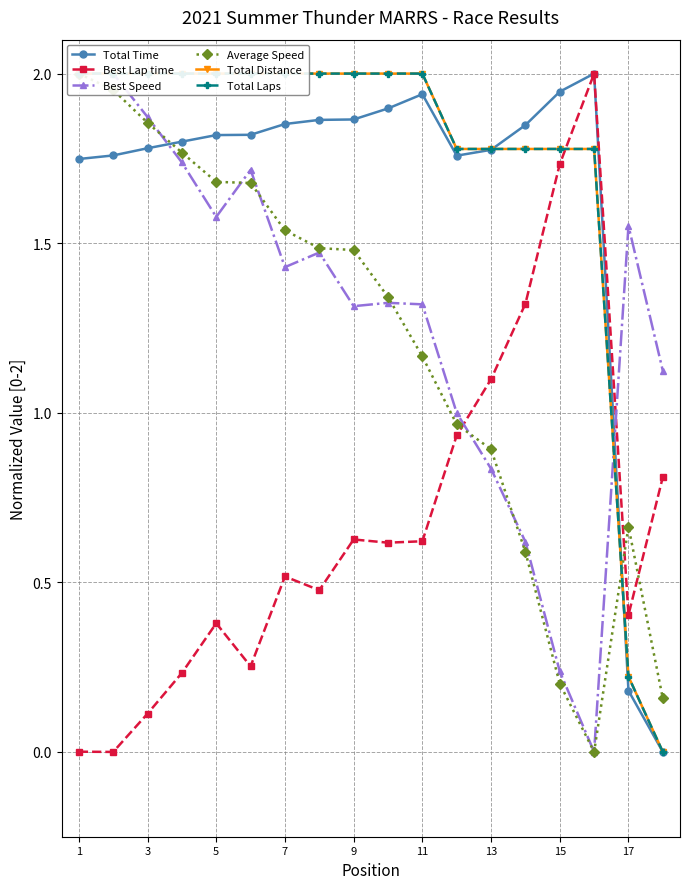

True or false: Total Laps has a value of 2.0 at 1.

True